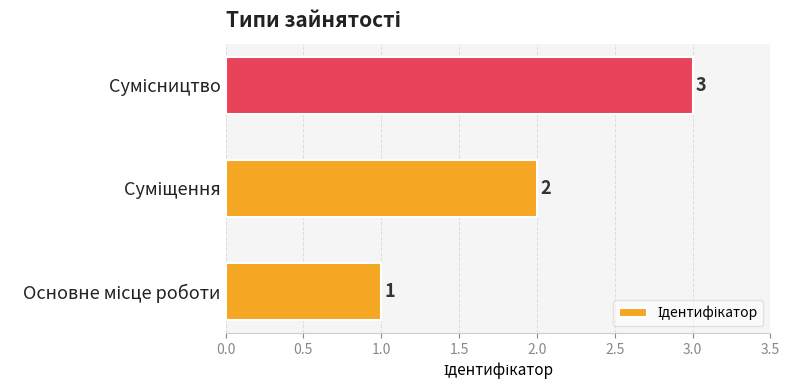

How many values are between 1 and 3?

3